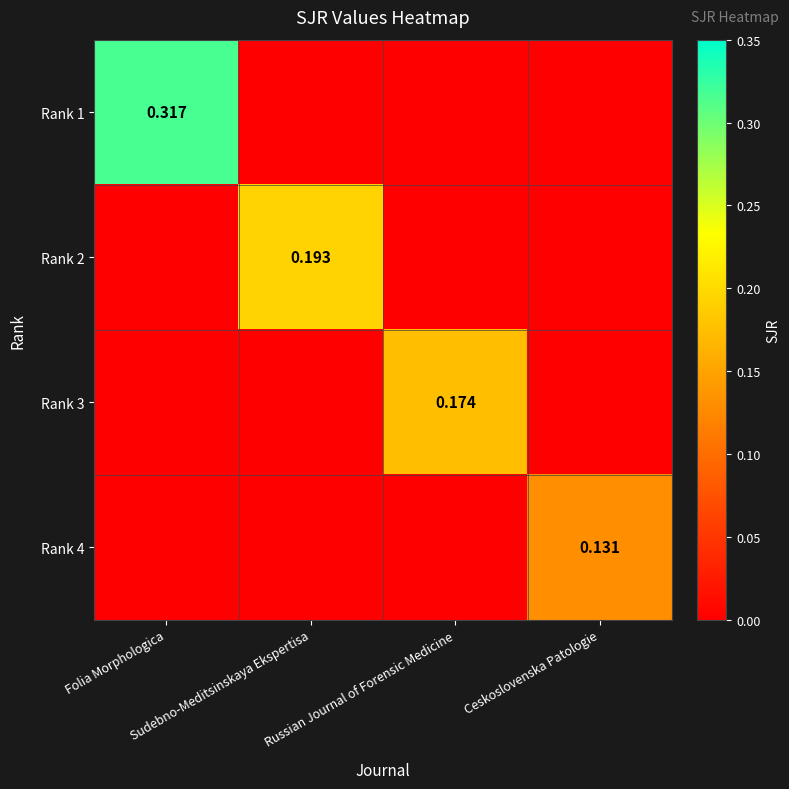

Rank the series by their maximum value, from highest to lowest.

Rank 1, Rank 2, Rank 3, Rank 4